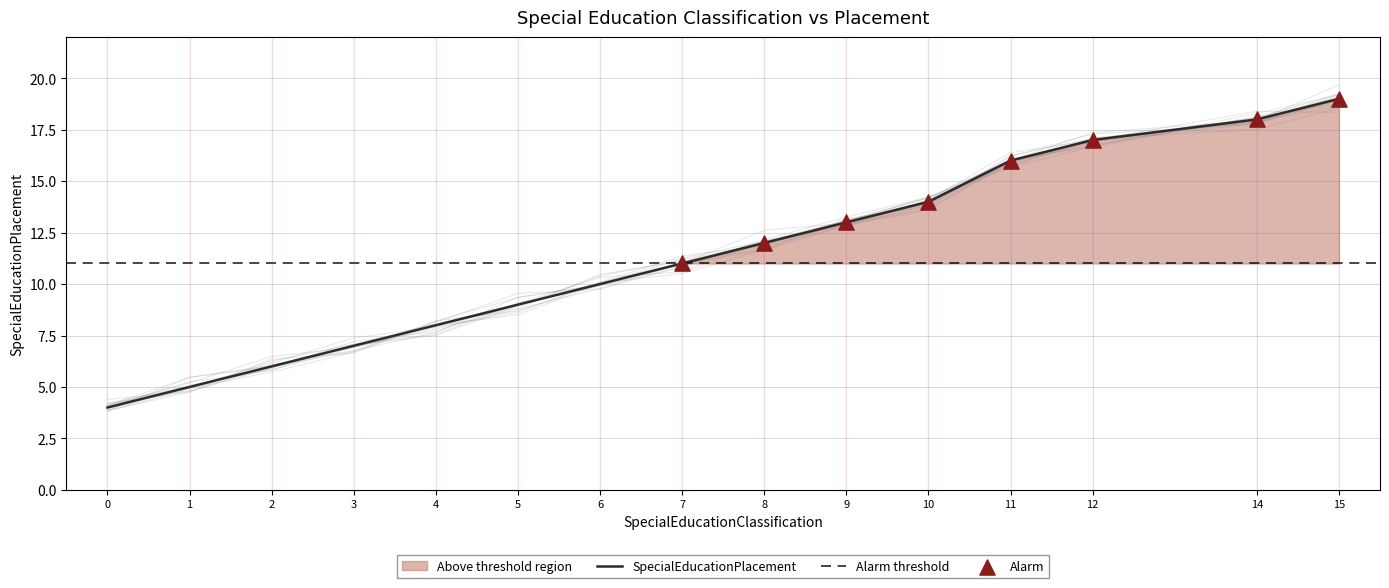

What is the ratio of the value at 7 to the value at 8?

0.9